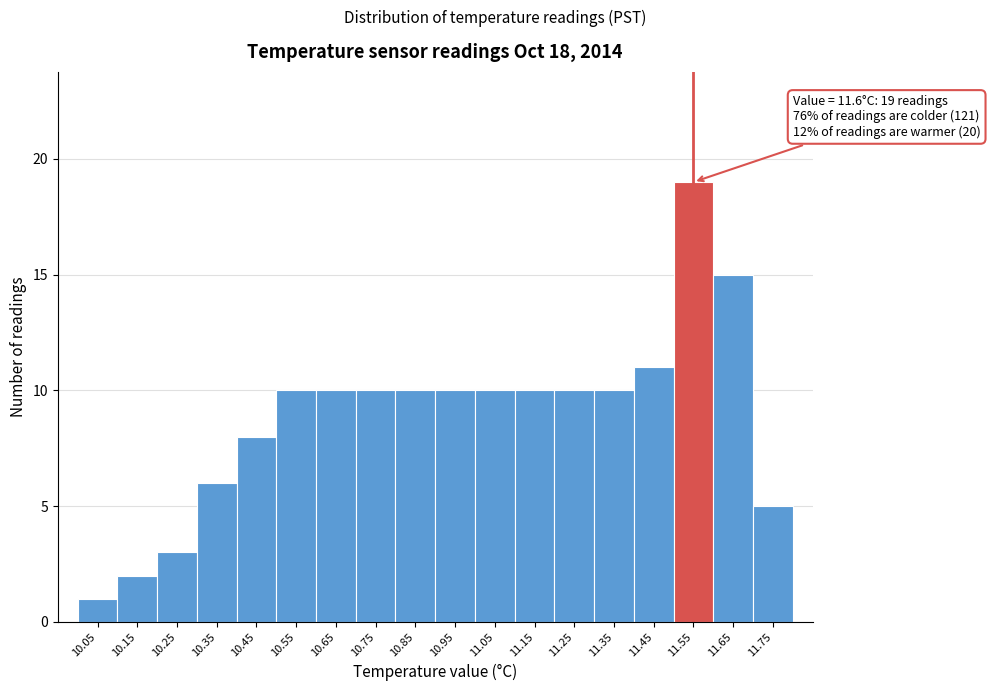

Reading left to right, extract all data points from this chart.

10.05=1	10.15=2	10.25=3	10.35=6	10.45=8	10.55=10	10.65=10	10.75=10	10.85=10	10.95=10	11.05=10	11.15=10	11.25=10	11.35=10	11.45=11	11.55=19	11.65=15	11.75=5